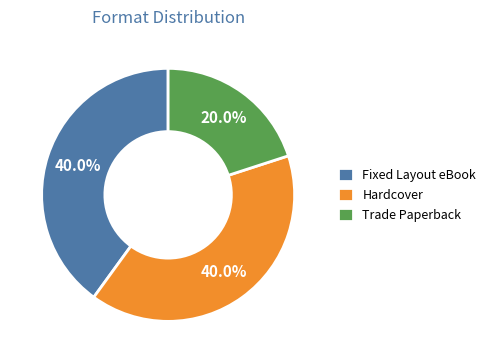

How much of the chart is everything except Trade Paperback?

80.0%